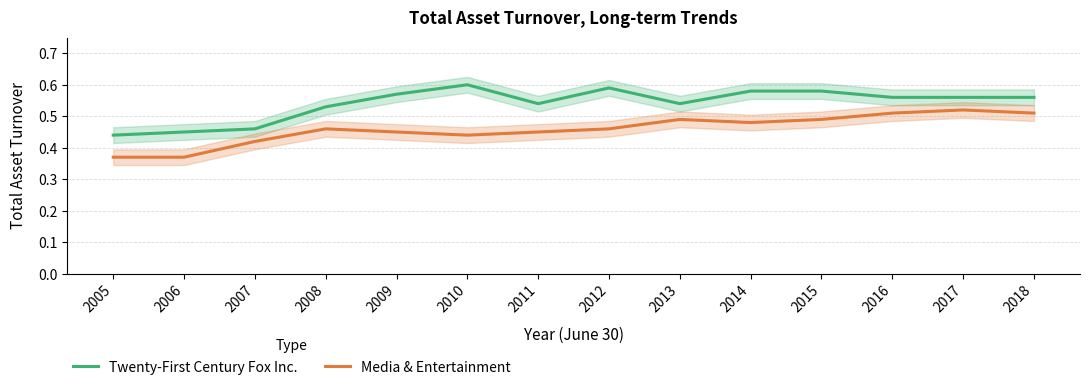

At which category does Twenty-First Century Fox Inc. reach its first local valley?

2011